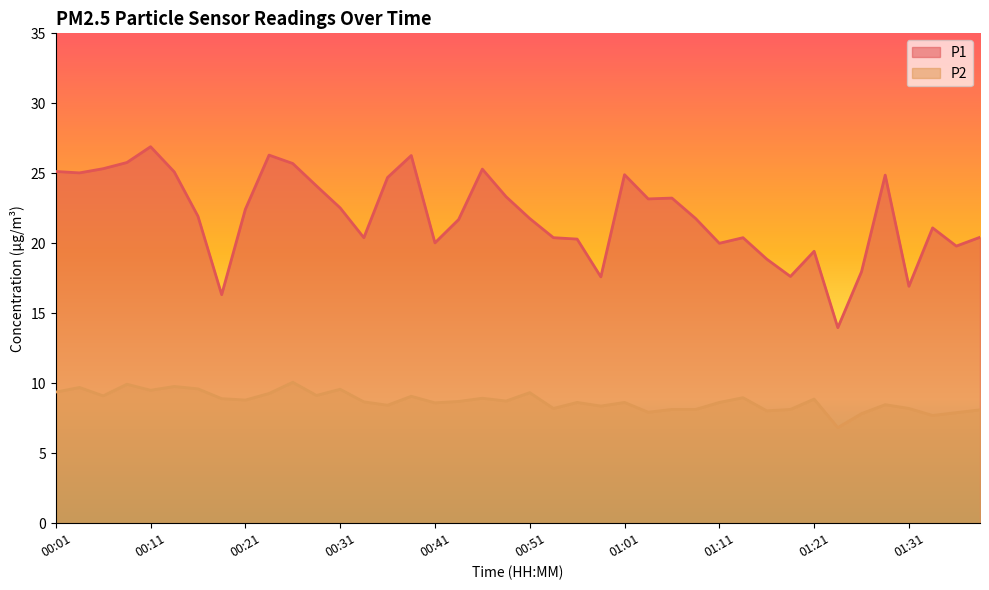

Which series has the largest total across all categories?

P1